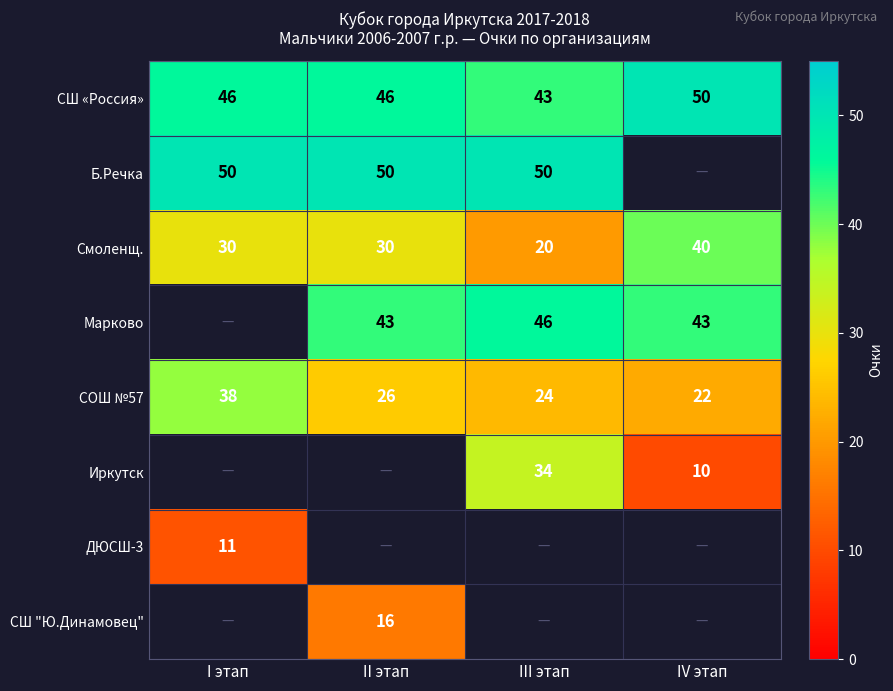

Is it true that Смоленщ. equals 40 at IV этап?

True